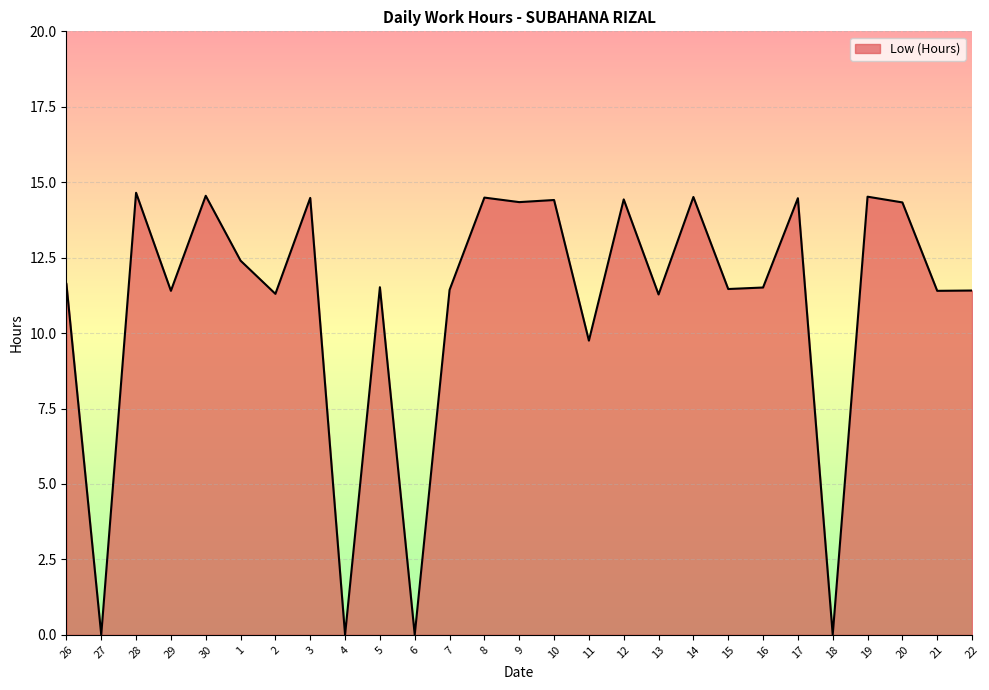

Between 29 and 28, which is larger?

28